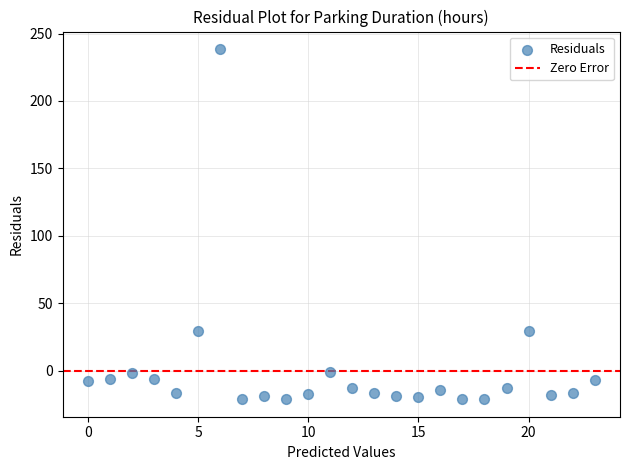

What is the range of Y values (max minus min)?

259.7